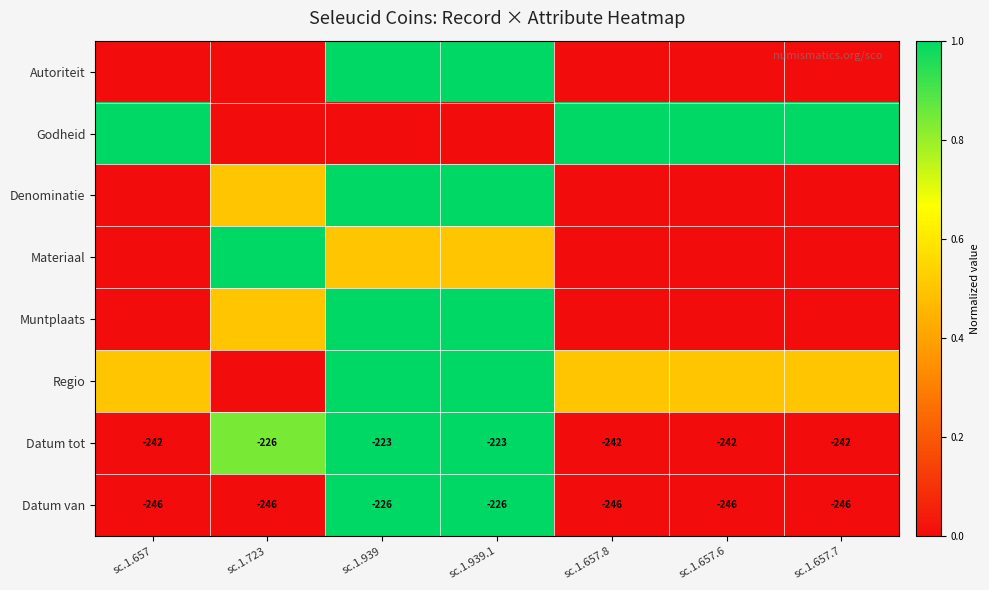

At which label is Datum tot closest to -232?

sc.1.723